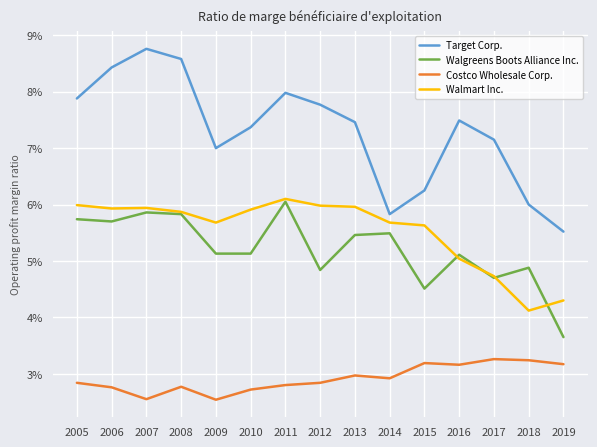

Does the chart have visible grid lines?

Yes